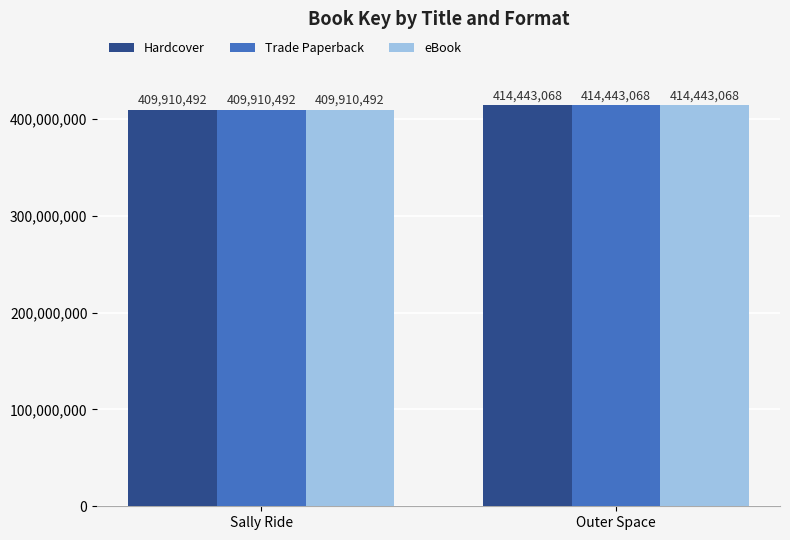

The value of Trade Paperback at Outer Space is 414443068. True or false?

True